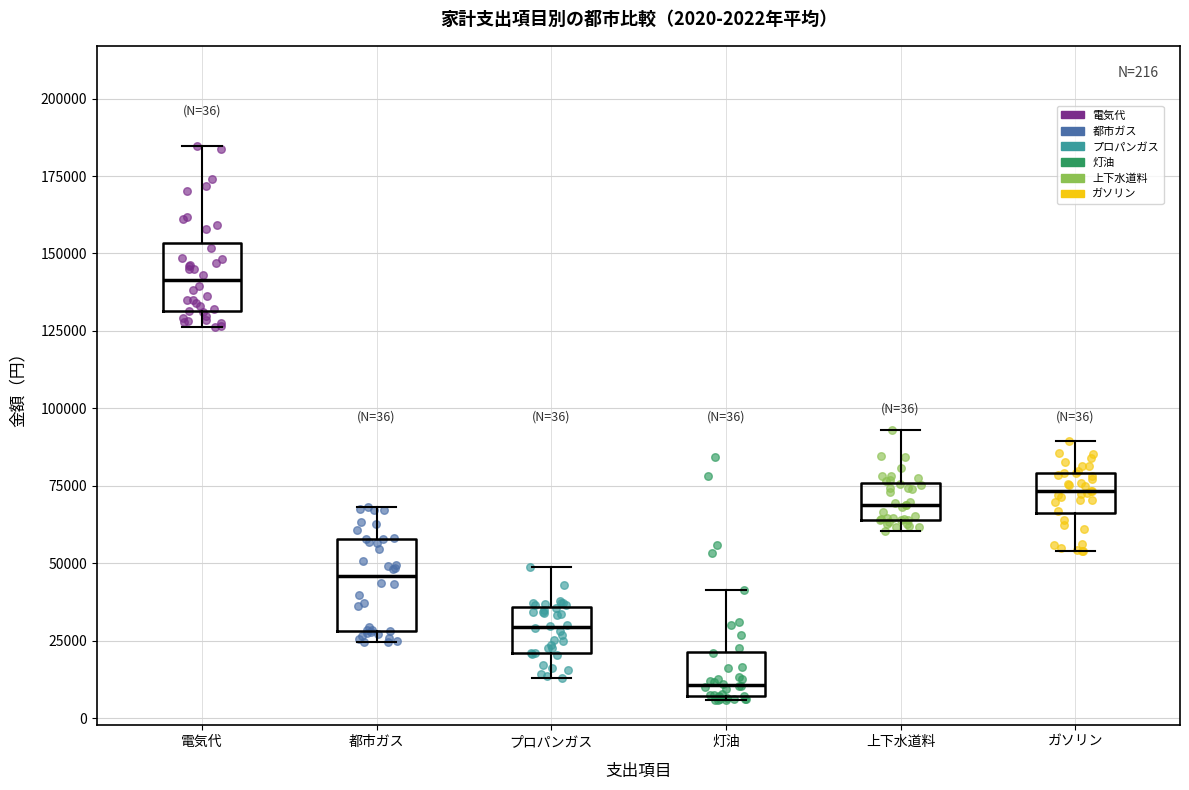

Which box's median line is the highest?

電気代